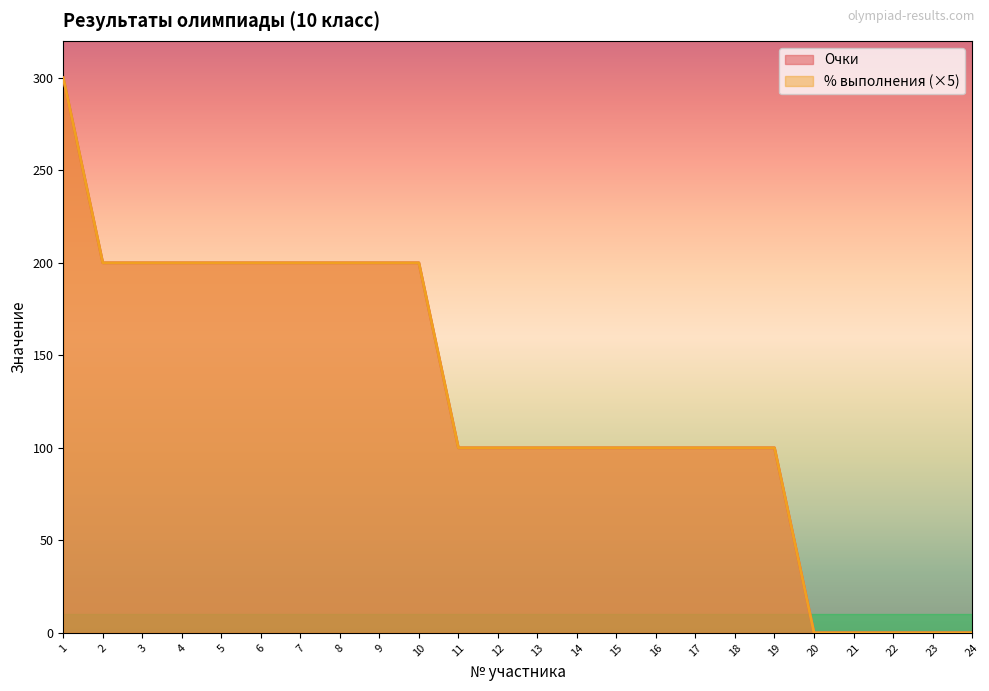

What is the value of the % выполнения point at the 11th from the left?

100